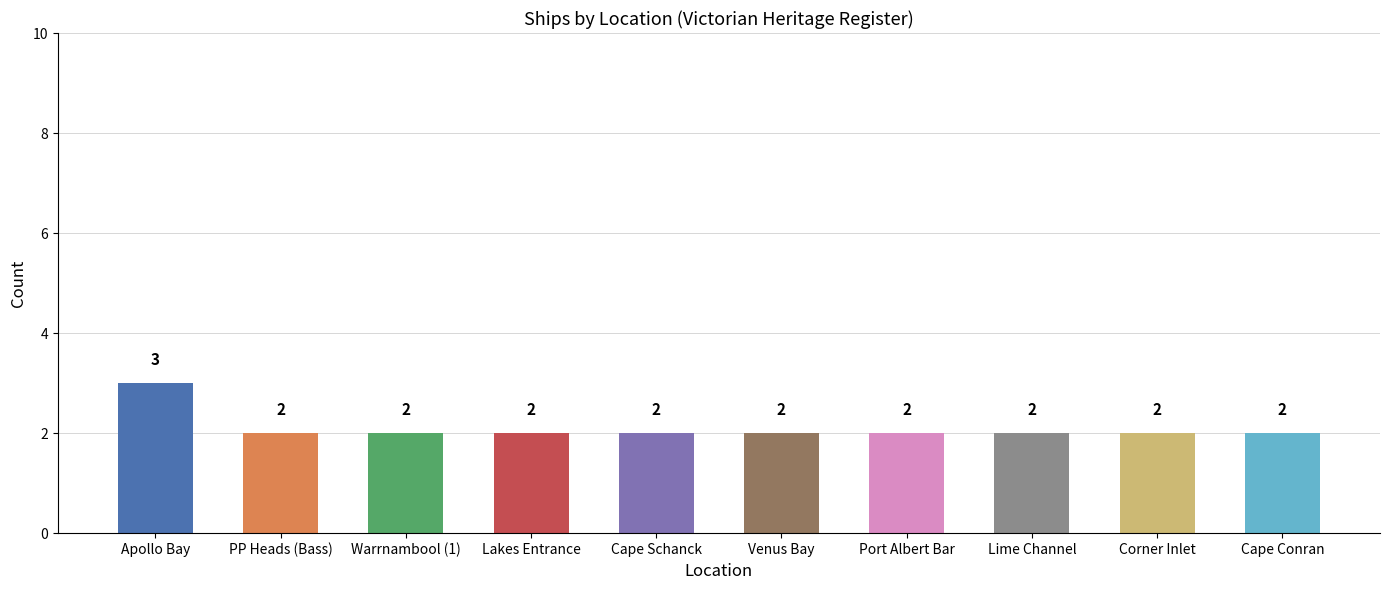

How many series are shown in this chart?

1